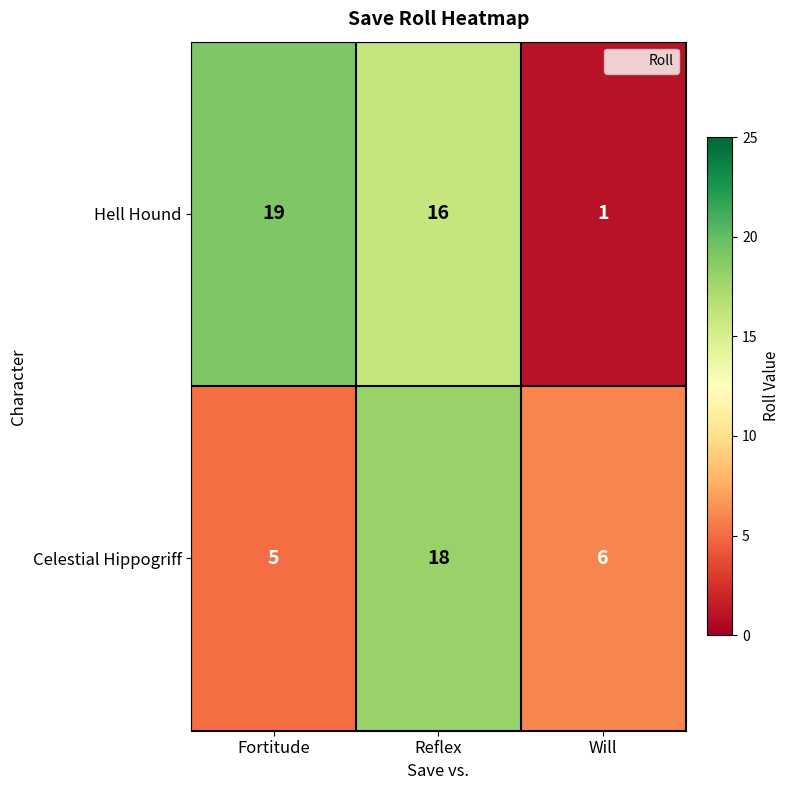

What is the smallest value displayed?

1